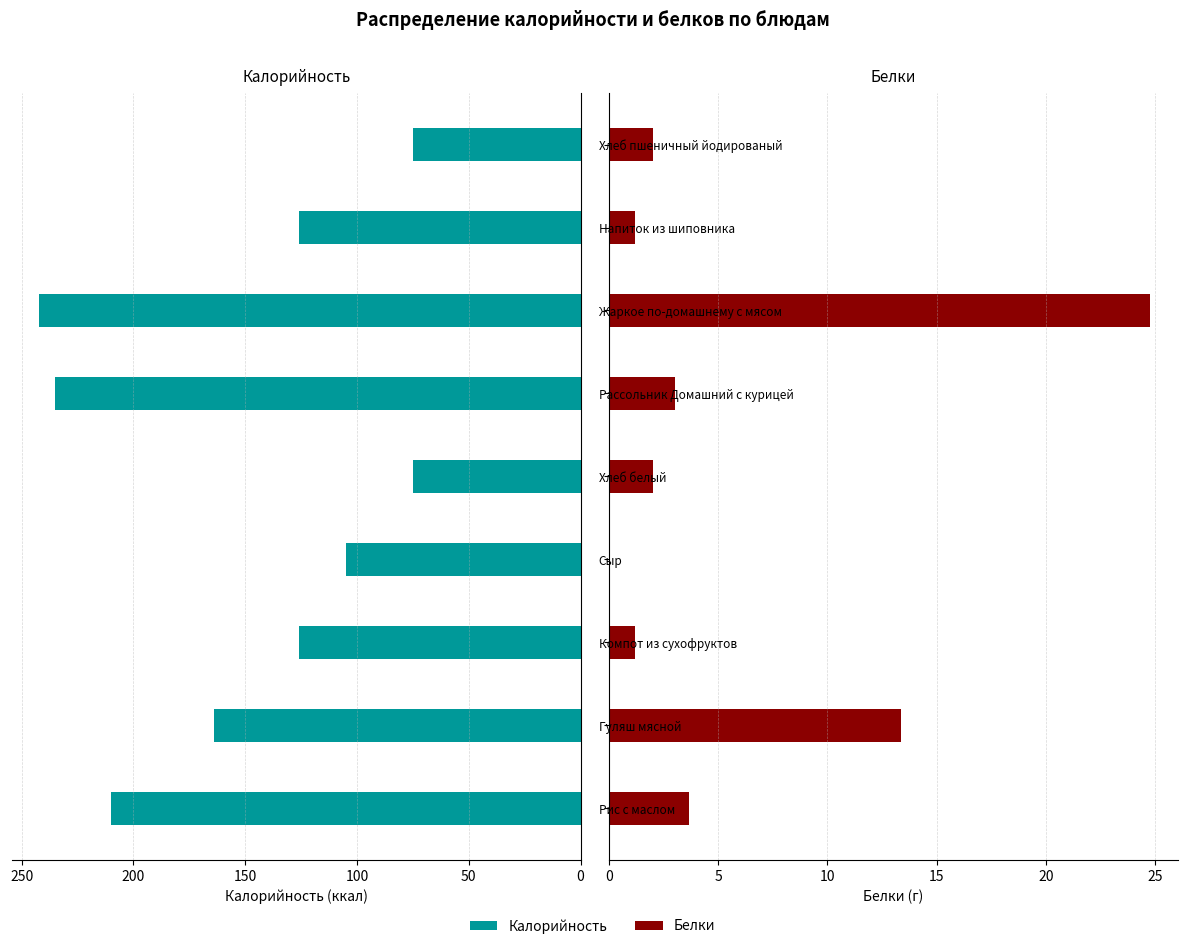

How many data points does each series have?

9